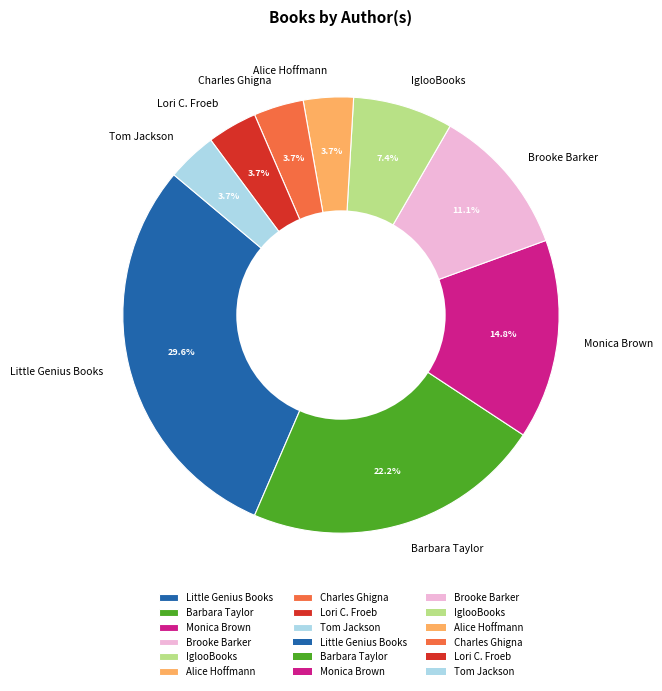

Is there a majority slice in this chart?

No